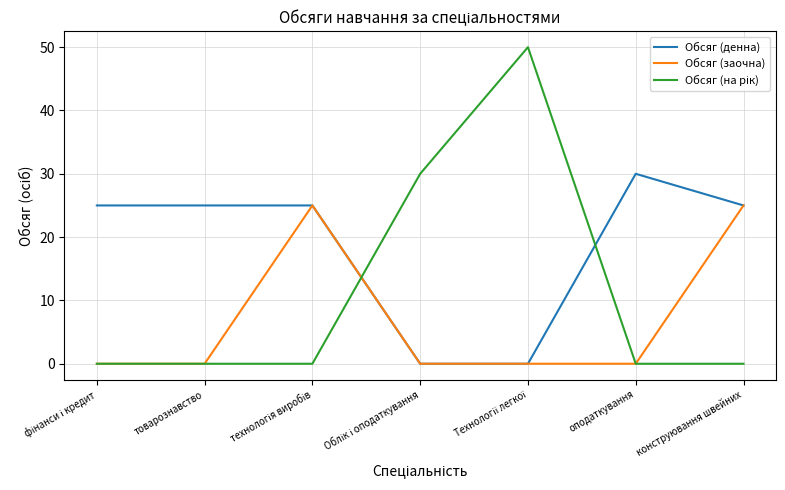

Which series has the largest total across all categories?

Обсяг (денна)